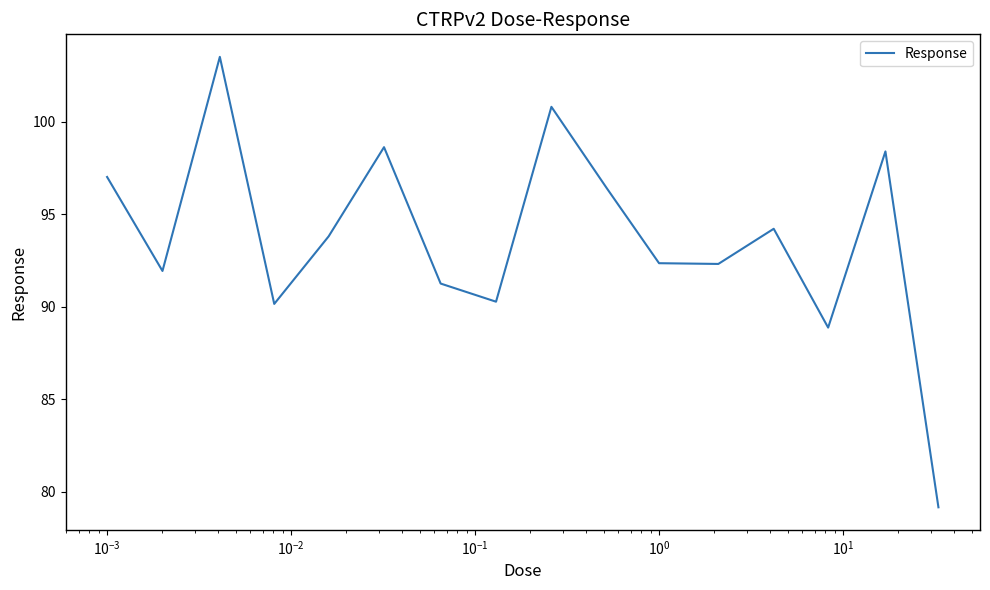

How many lines are shown in the chart?

1